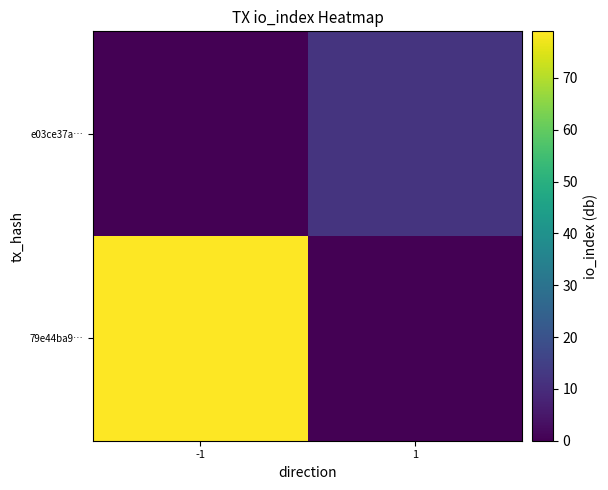

What is the spread (max minus min) of values at 1?

12